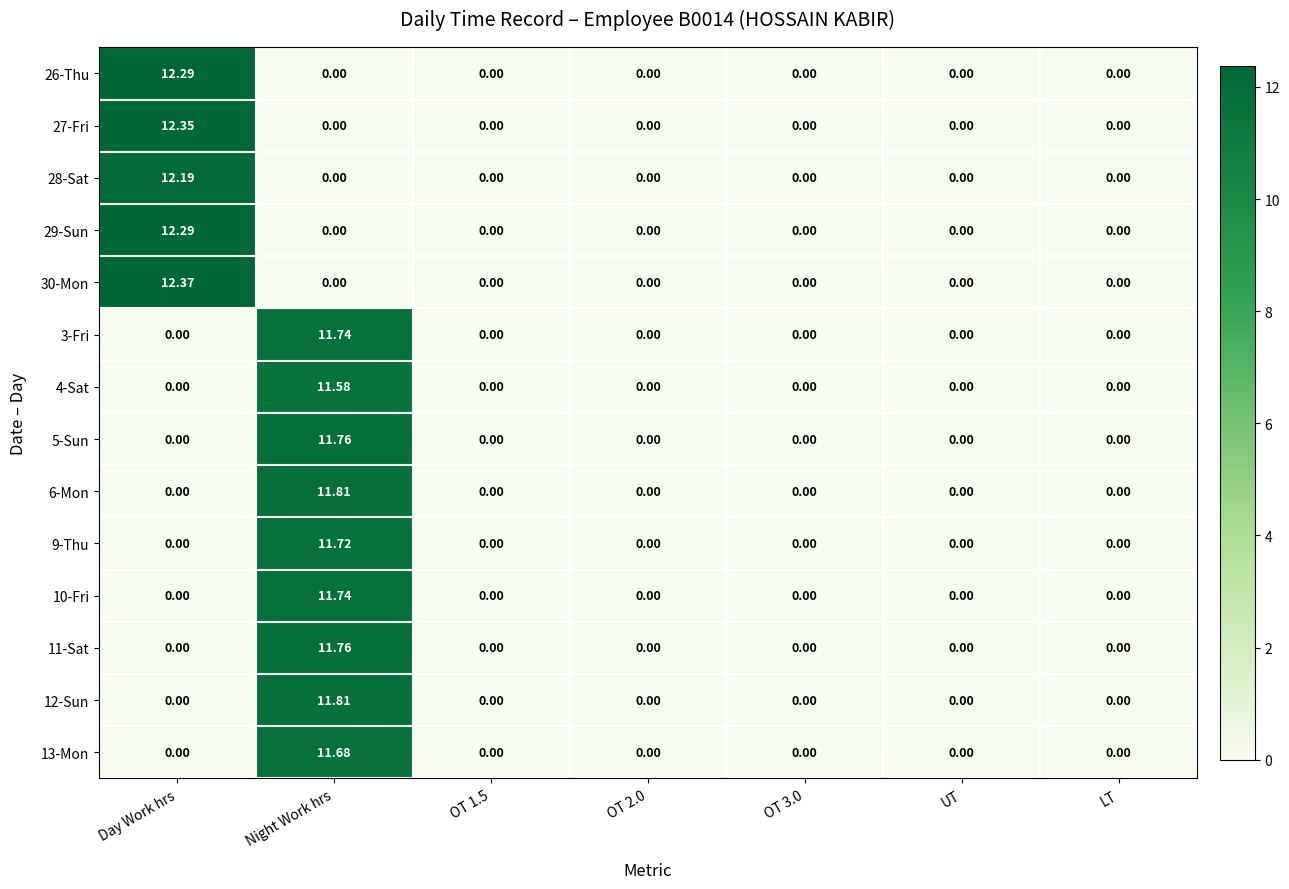

Which category has the highest value in the 27-Fri series?

Day Work hrs